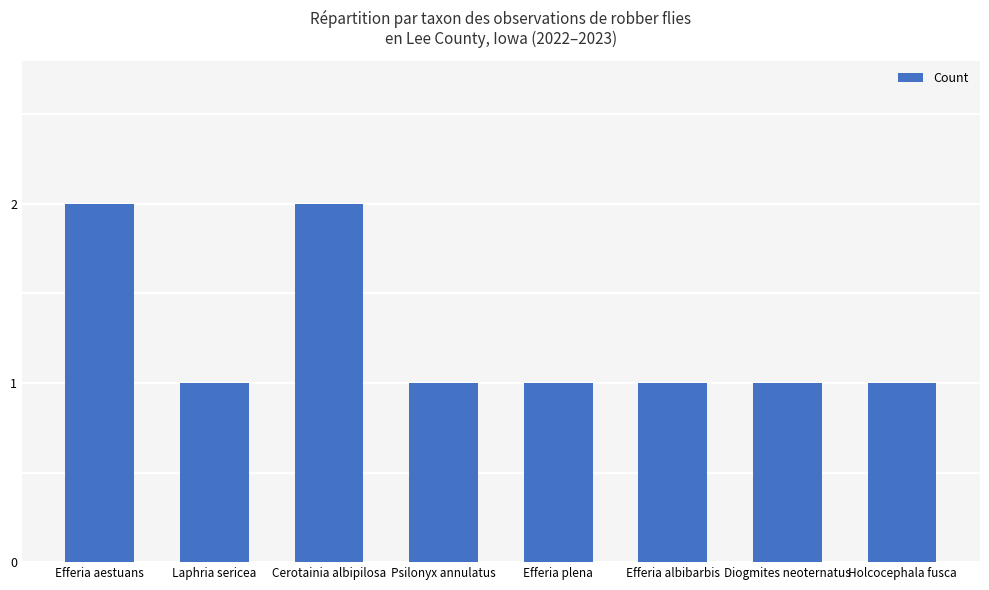

Reading left to right, transcribe all the data shown in this chart.

2	1	2	1	1	1	1	1